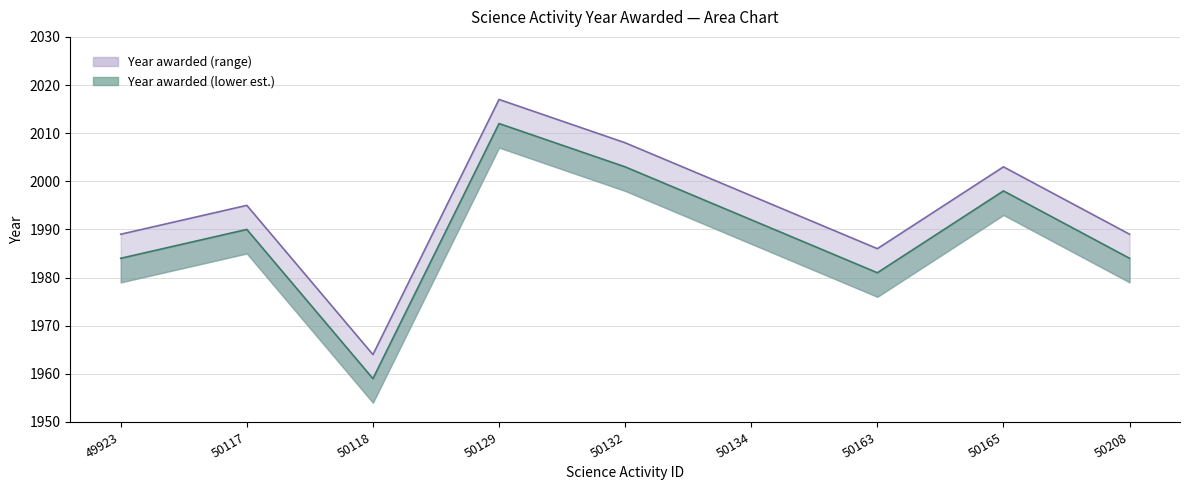

List the labels in order of value, smallest first.

50118, 50163, 49923, 50208, 50117, 50134, 50165, 50132, 50129